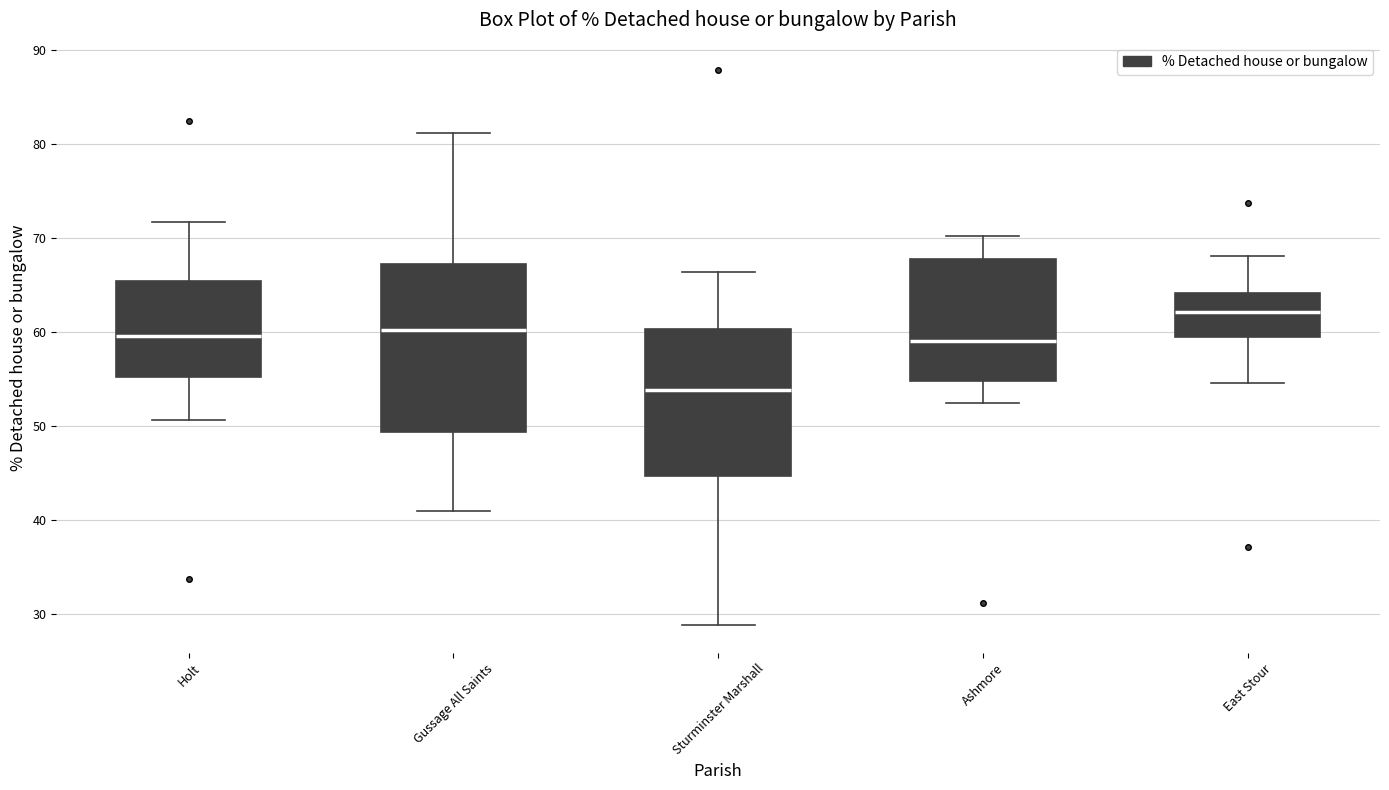

Where is the lower edge of the box for East Stour on the y-axis? The values are not printed on the chart, so give them approximately, as read against the axis.

59